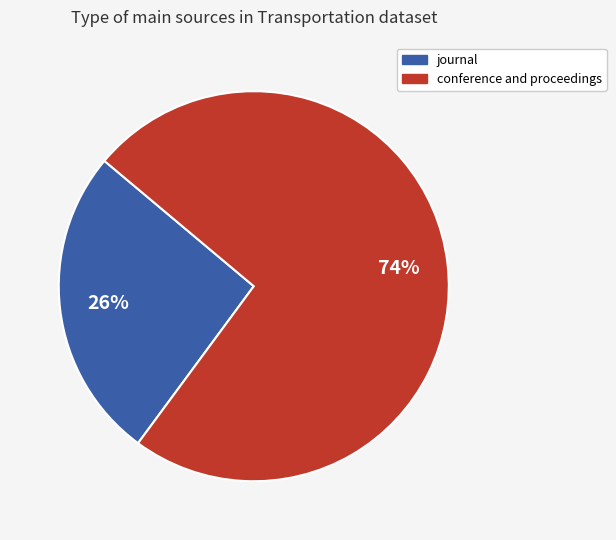

What is the largest slice in the pie chart?

conference and proceedings